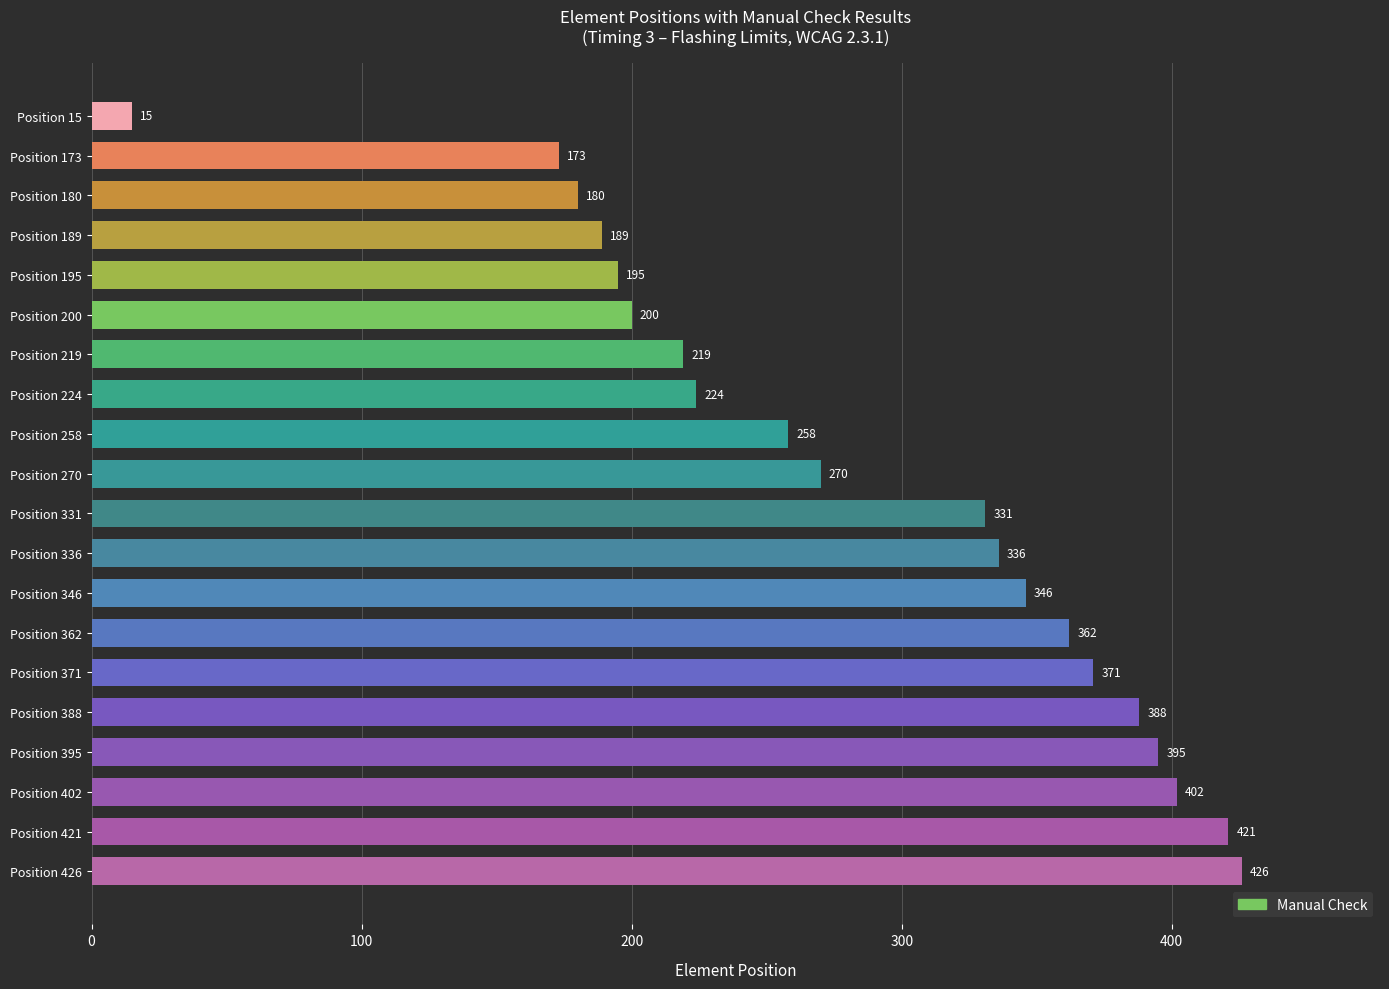

Rank the categories by value from highest to lowest.

Position 426, Position 421, Position 402, Position 395, Position 388, Position 371, Position 362, Position 346, Position 336, Position 331, Position 270, Position 258, Position 224, Position 219, Position 200, Position 195, Position 189, Position 180, Position 173, Position 15